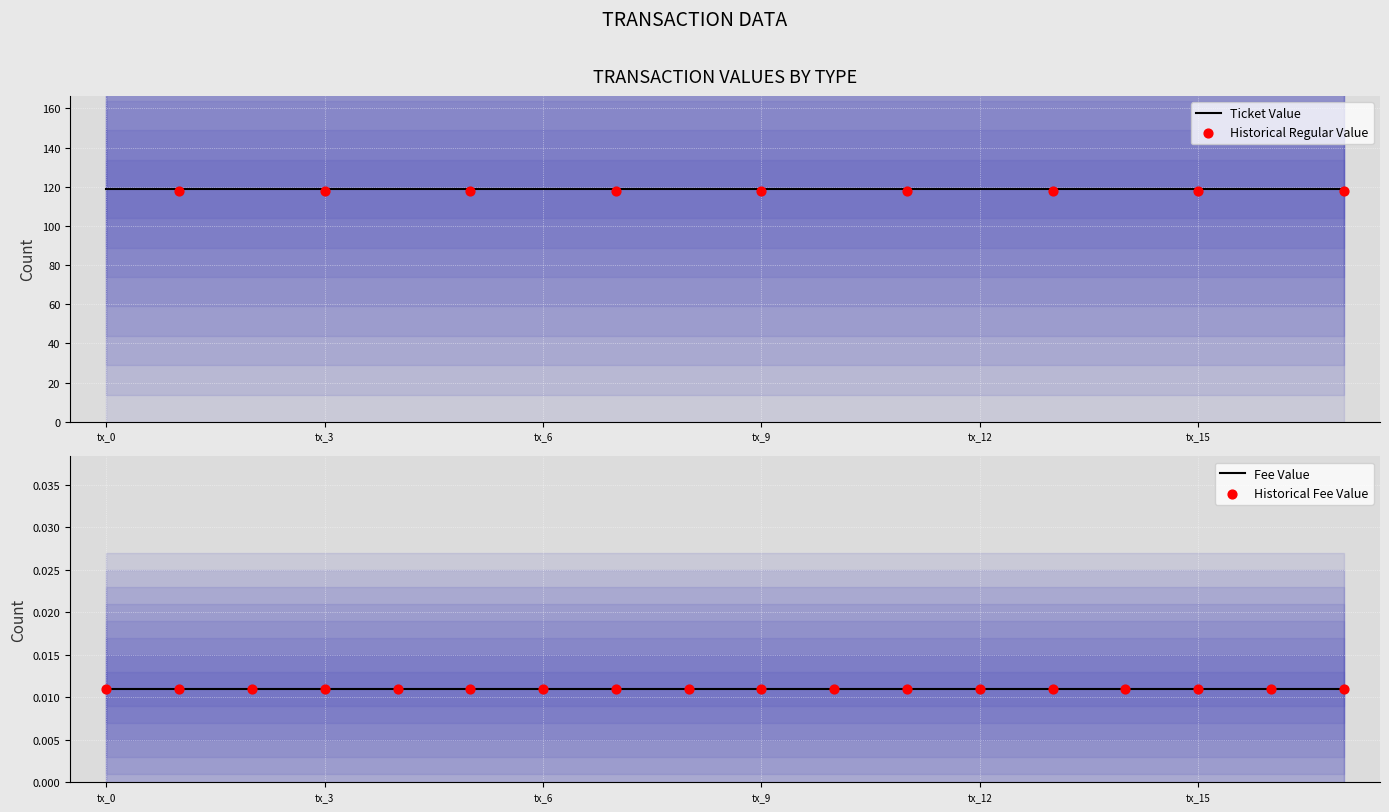

Is the value of Historical Fee Value at tx_0 greater than the value of Fee Value at 16?

No